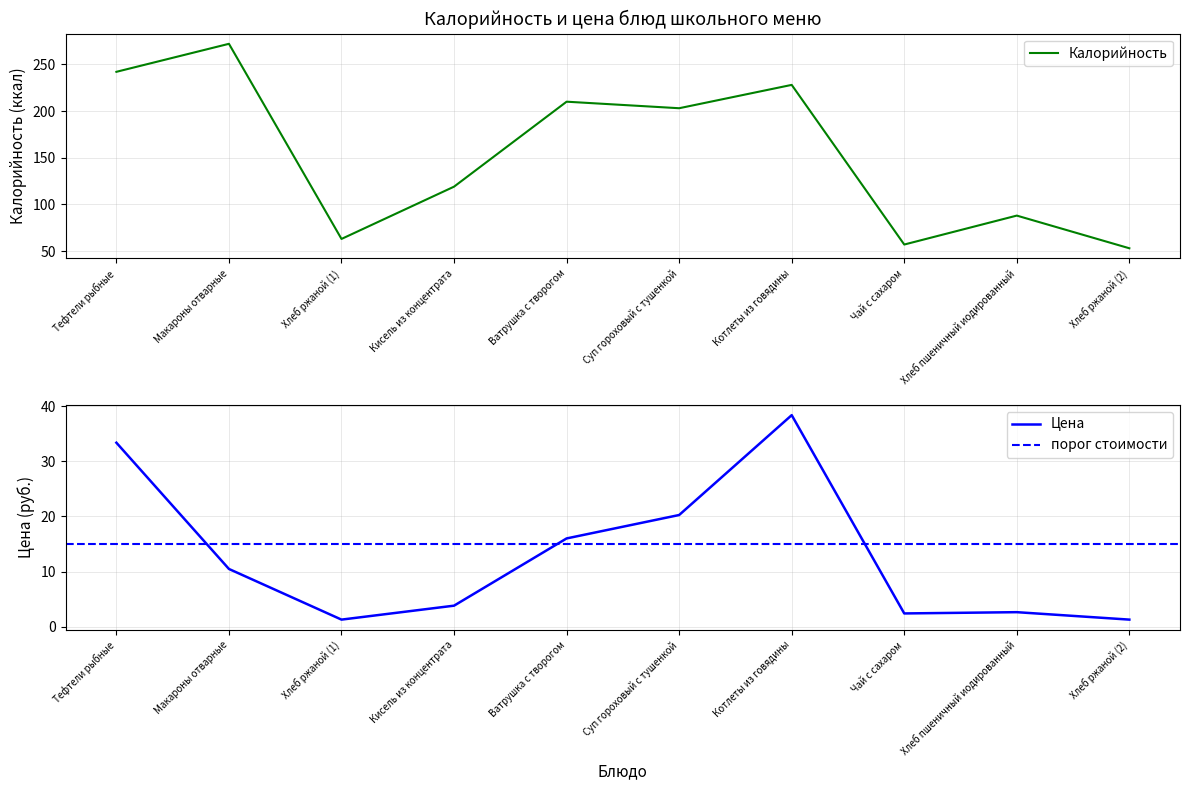

At which category does Калорийность reach its first local valley?

Хлеб ржаной (1)